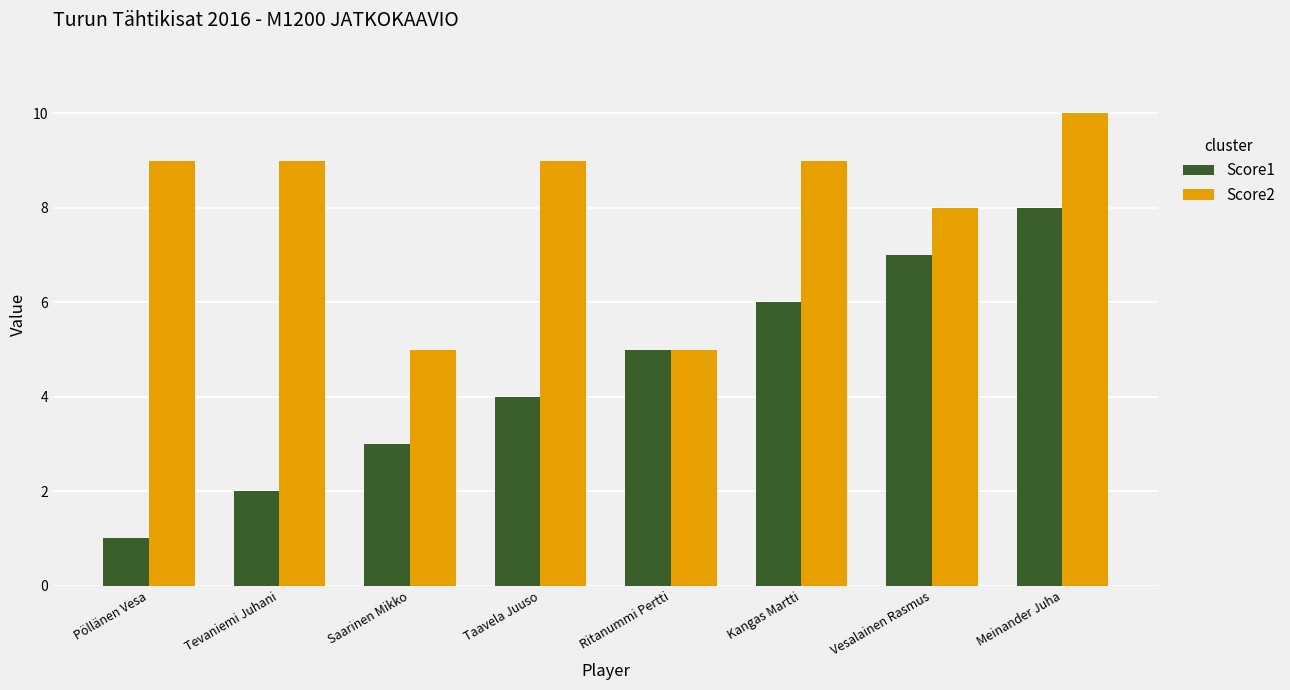

Which series has the widest spread of values?

Score1